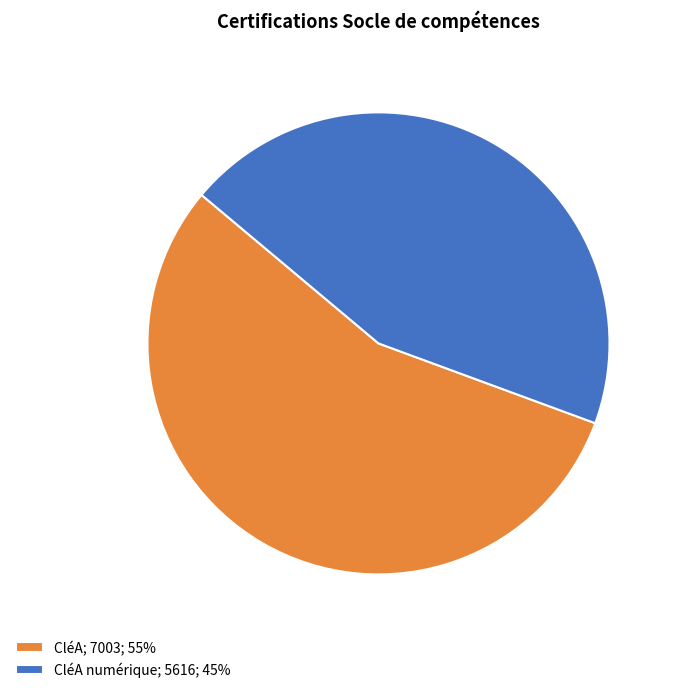

What is the smallest slice in the pie chart?

CléA numérique; 5616; 45%